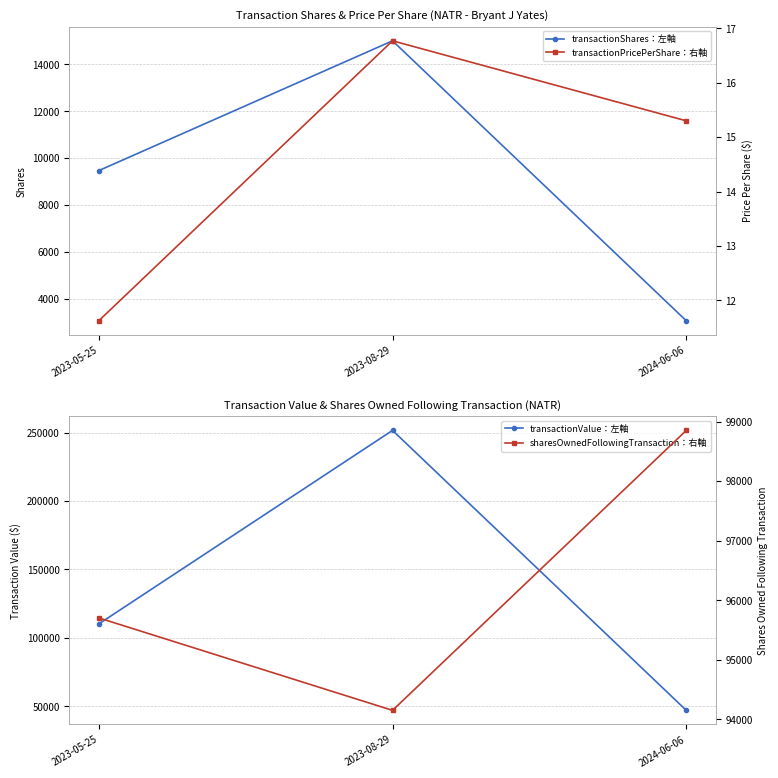

Which series has the largest total across all categories?

transactionValue：左軸